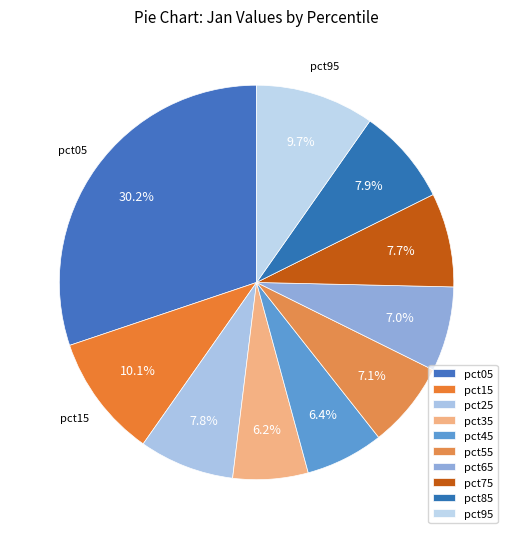

How many segments does this pie chart have?

10